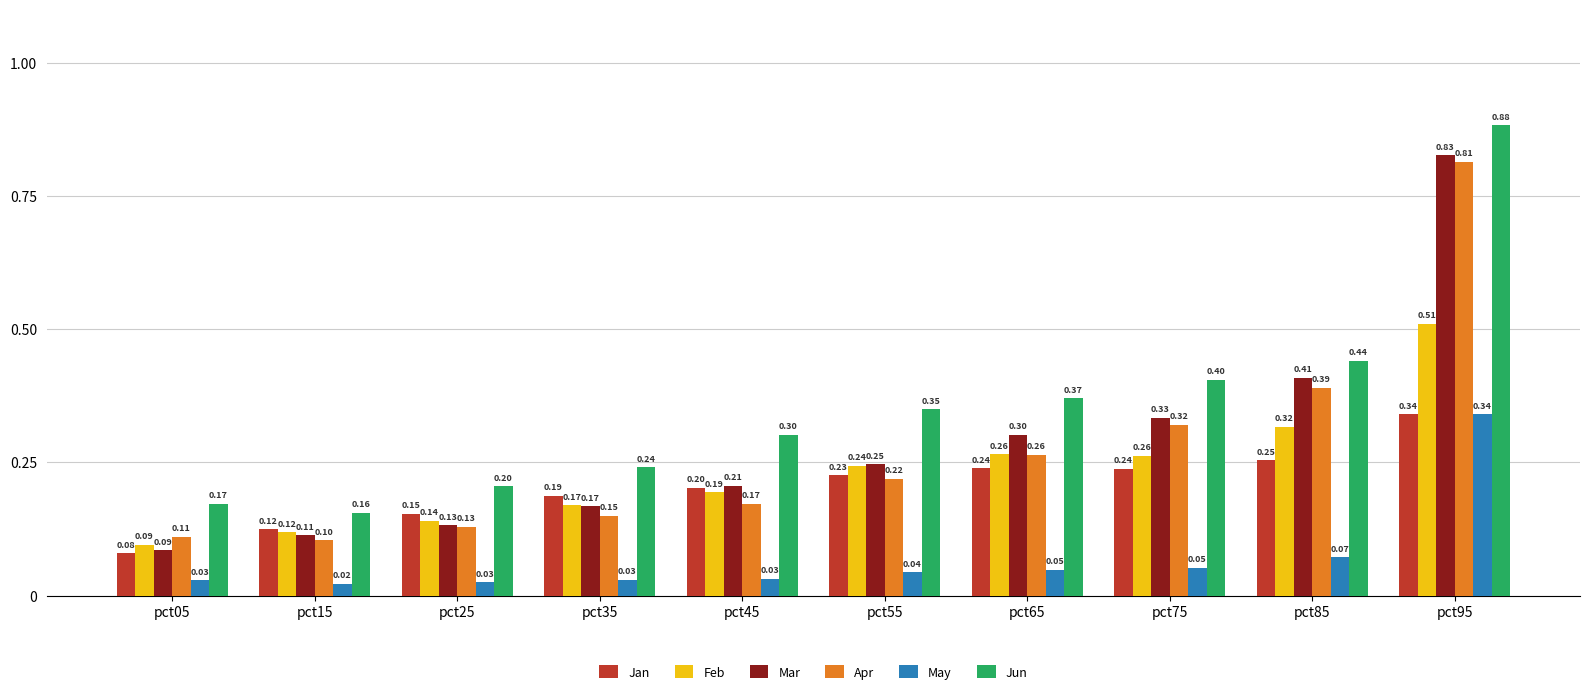

True or false: Jan has a value of 0.2 at pct35.

True